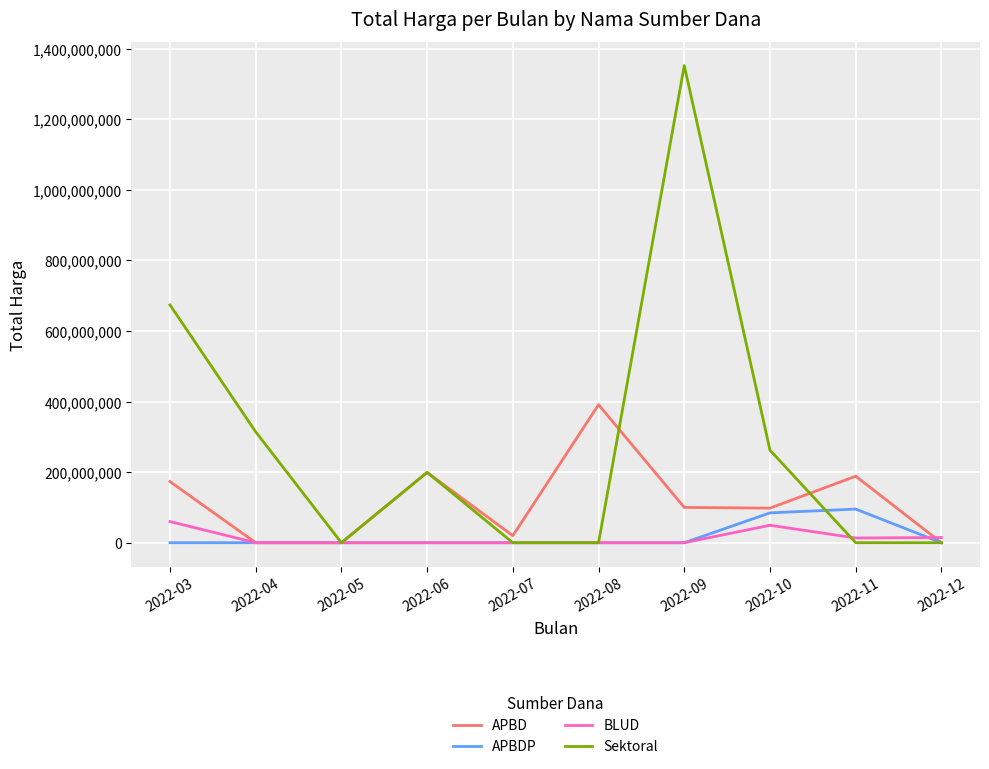

Which series has the largest total across all categories?

Sektoral